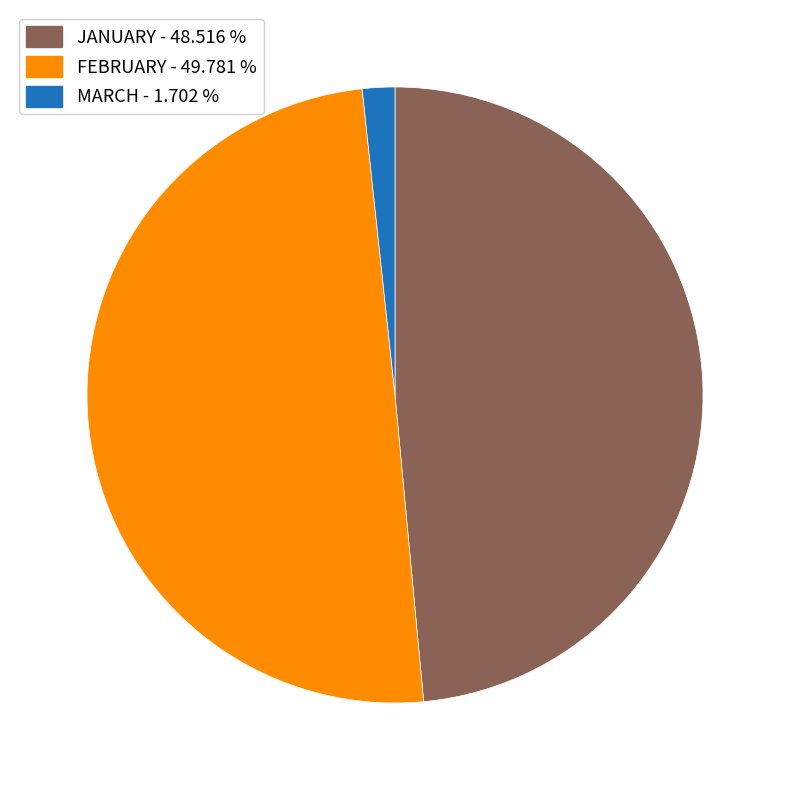

Is MARCH the majority of the pie?

No